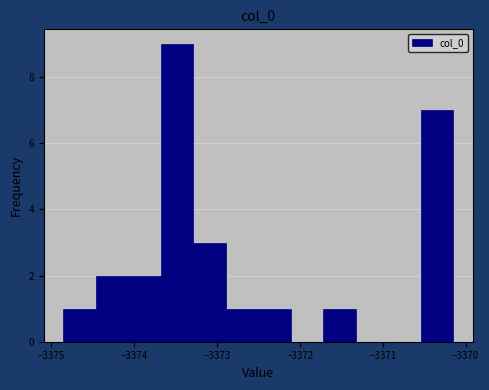

Read against the x-axis, roughly where is the centre of the tallest bar?

-3373.5